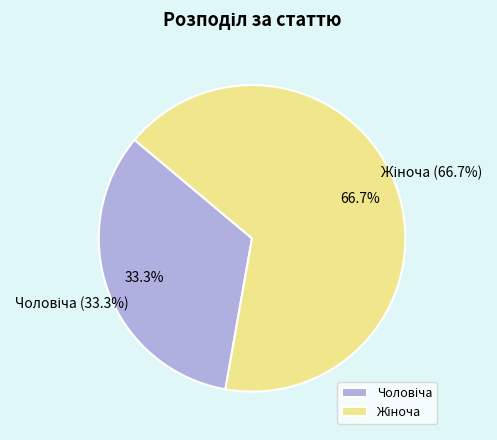

True or false: Чоловіча accounts for 40% of the total.

False